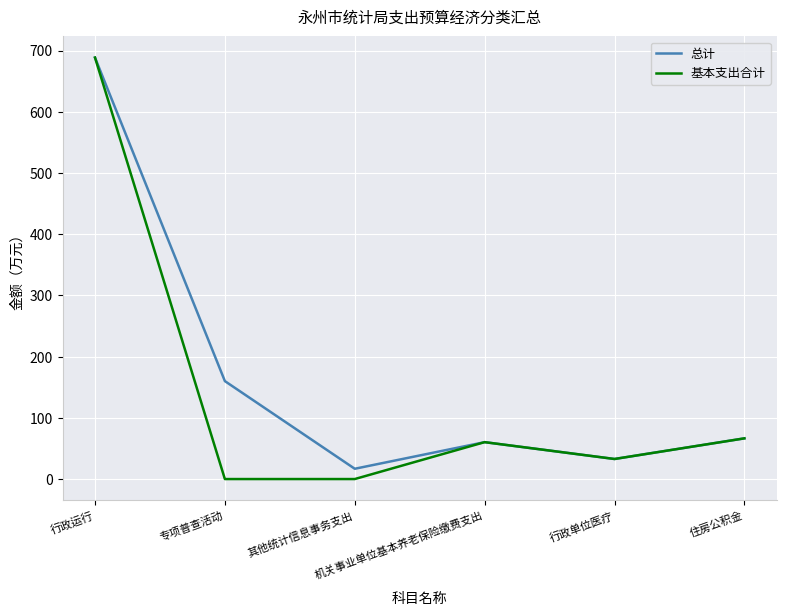

Reading left to right, what are all the values shown in this chart?

总计: 688.5	160.0	16.8	60.3	32.8	66.5
基本支出合计: 688.5	0.0	0.0	60.3	32.8	66.5